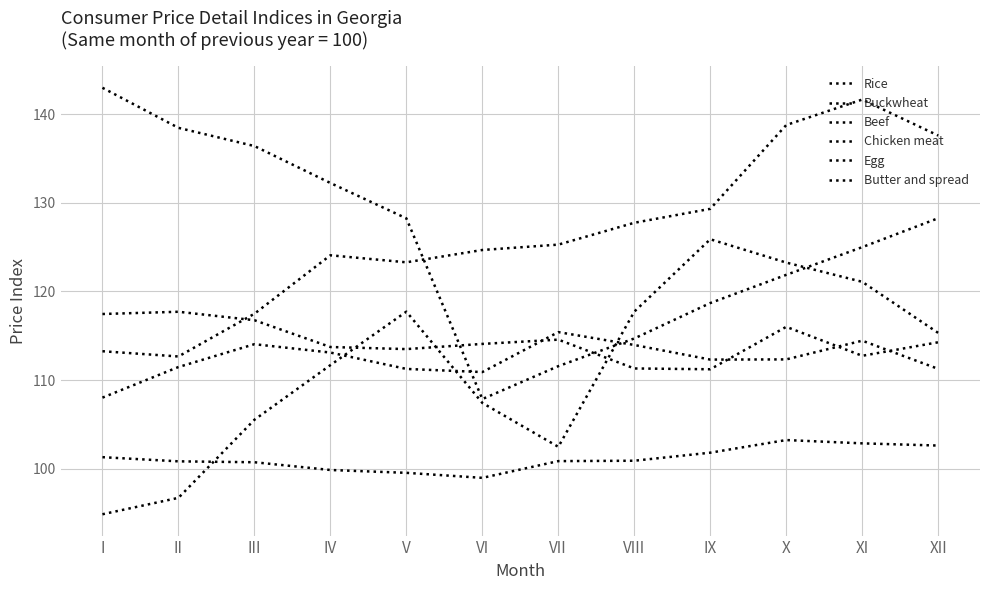

Between III and VIII, which series saw the biggest shift?

Buckwheat